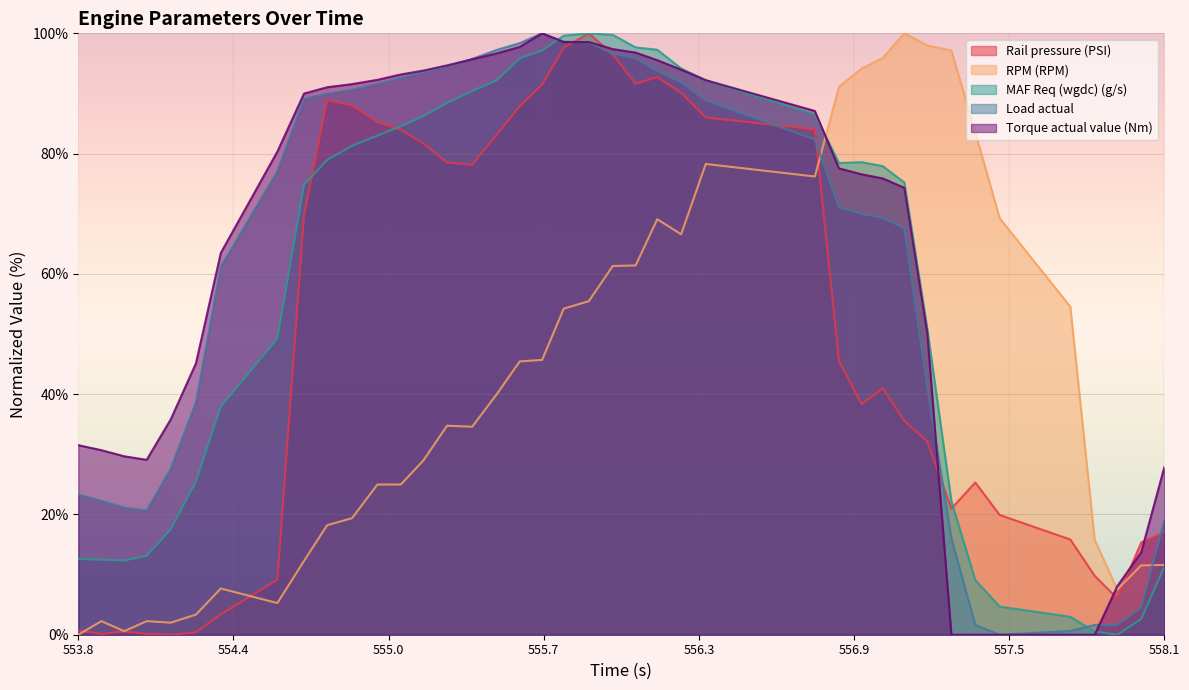

Which series ends up on top after the final intersection of Load actual and RPM (RPM)?

Load actual